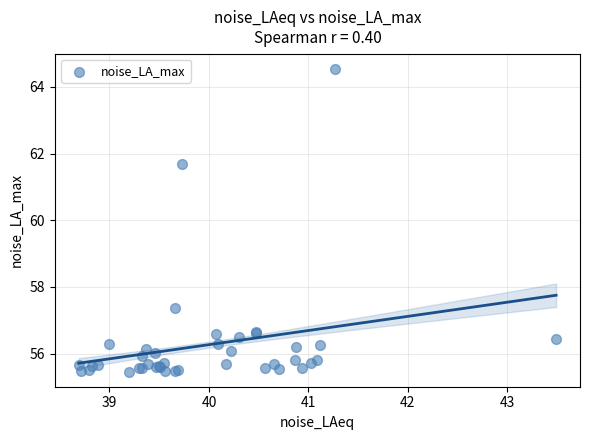

What Y value in the scatter plot is closest to 60?

61.7